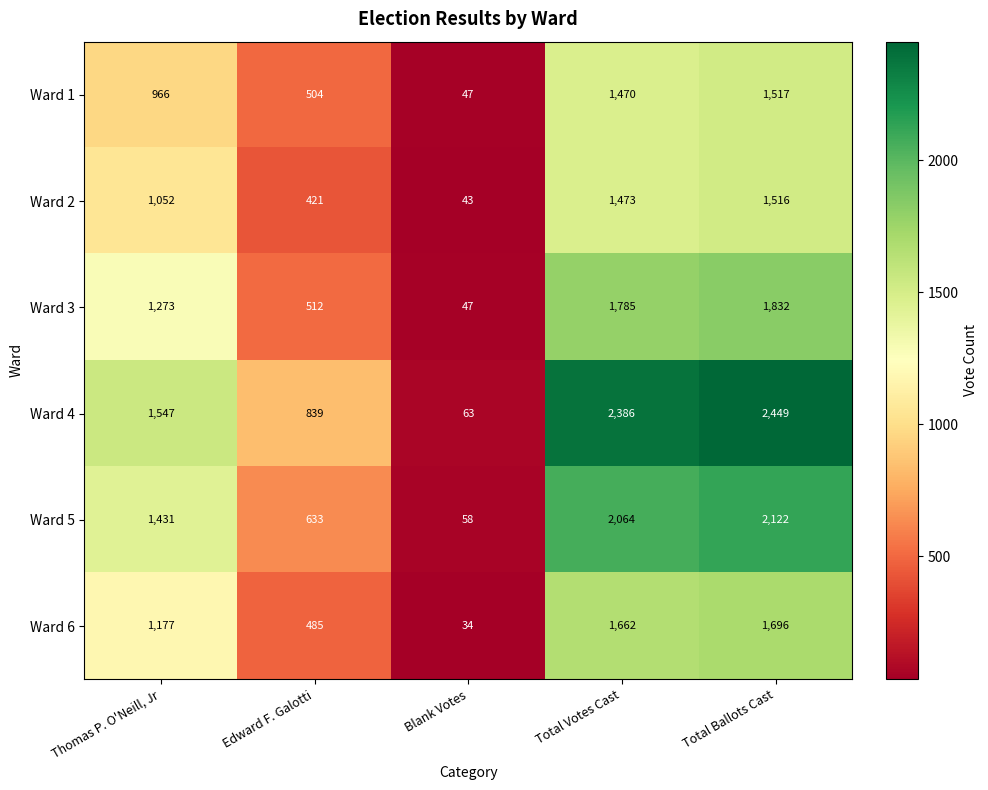

What is the average value of the Ward 2 series?

901